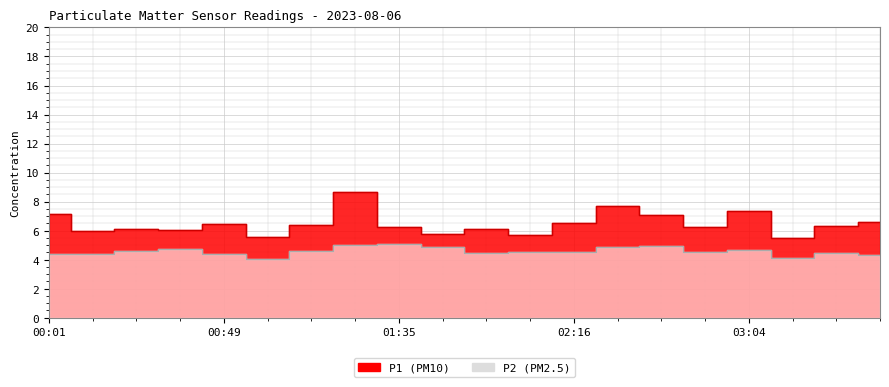

Count the number of data series in this chart.

2